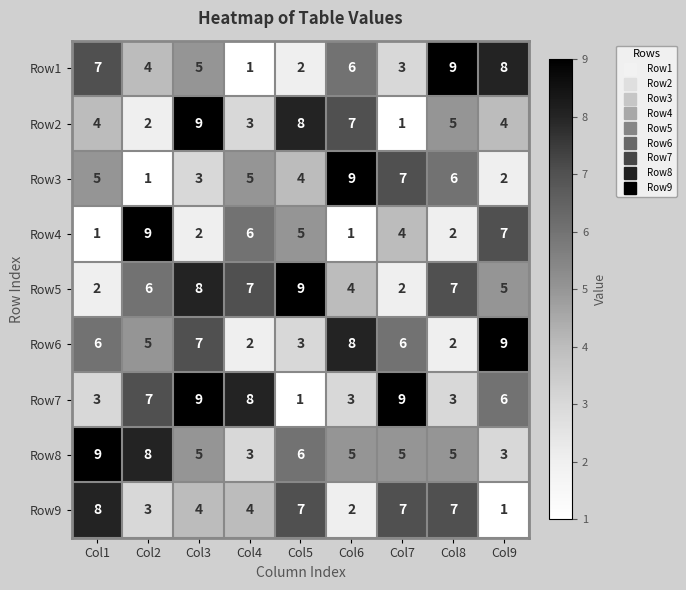

At Col2, list the series in order from largest to smallest.

Row4, Row8, Row7, Row5, Row6, Row1, Row9, Row2, Row3